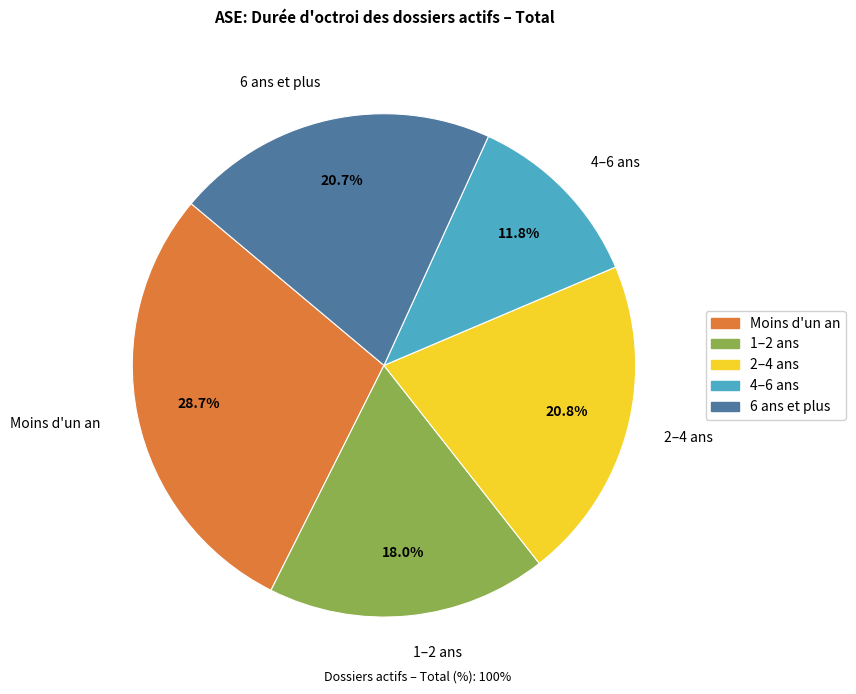

Between Moins d'un an and 4–6 ans, which is larger?

Moins d'un an